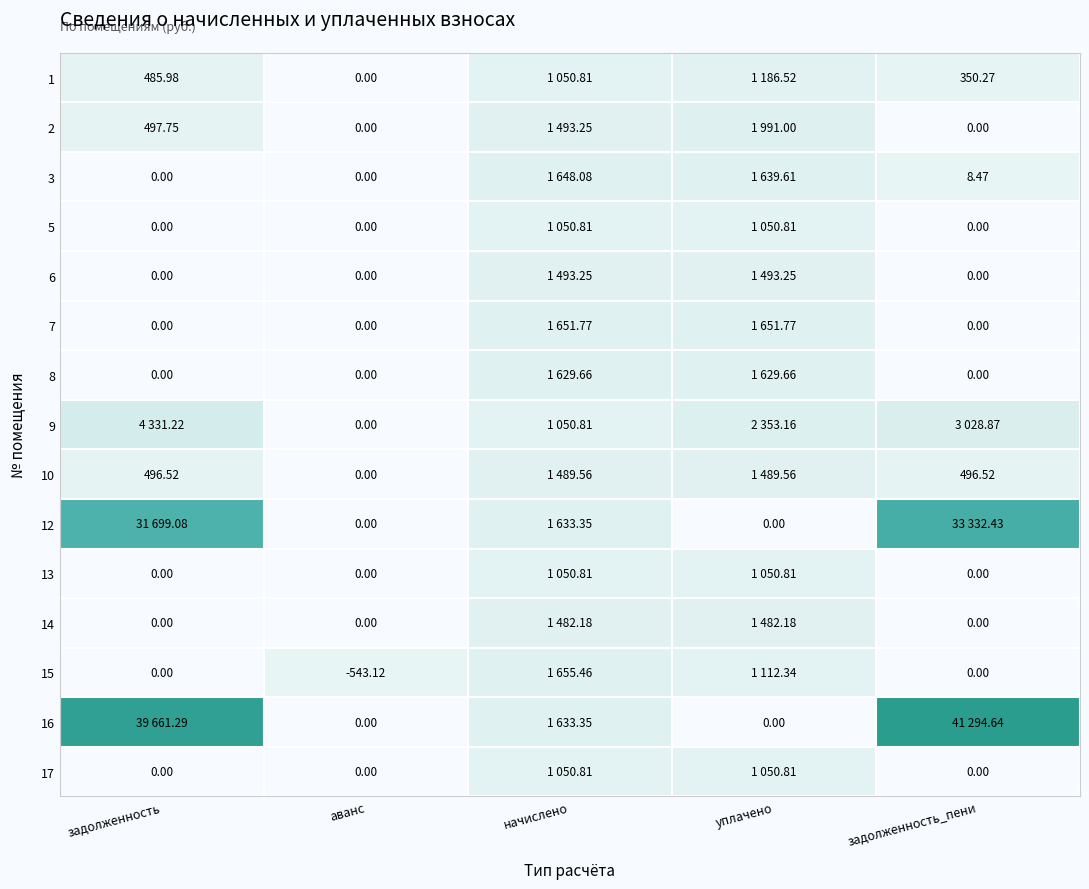

How many values in the 12 series exceed 1633?

3